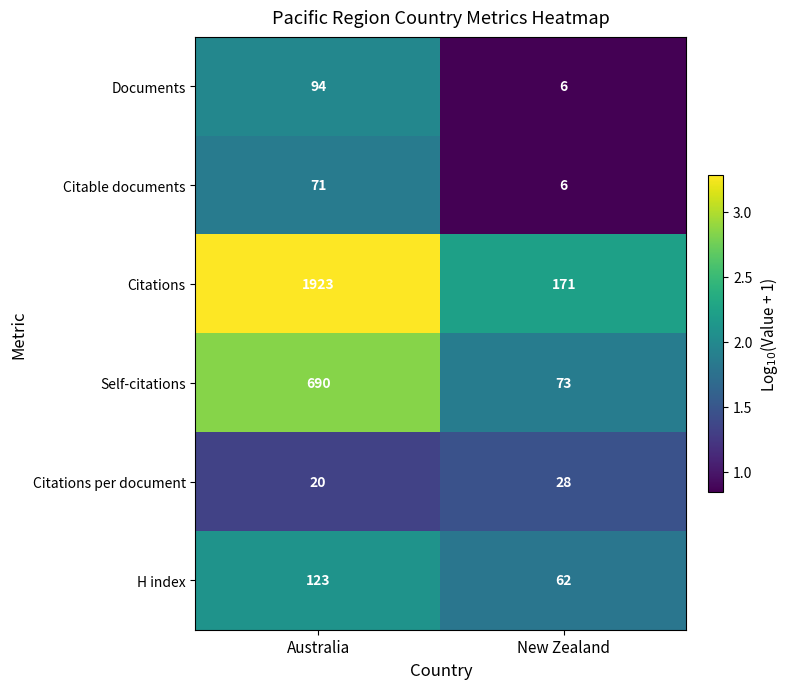

Reading right to left, list all the values displayed in this chart.

Documents: New Zealand=6	Australia=94
Citable documents: New Zealand=6	Australia=71
Citations: New Zealand=171	Australia=1923
Self-citations: New Zealand=73	Australia=690
Citations per document: New Zealand=28	Australia=20
H index: New Zealand=62	Australia=123